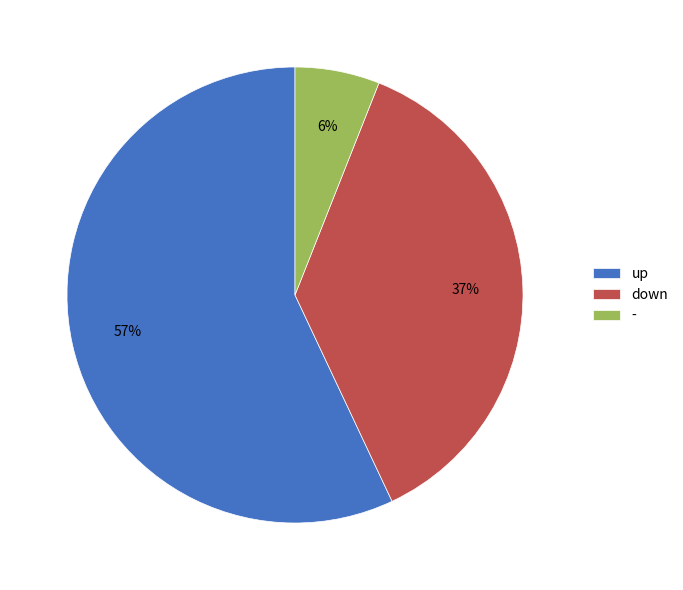

Combined, do - and up account for over 50%?

Yes